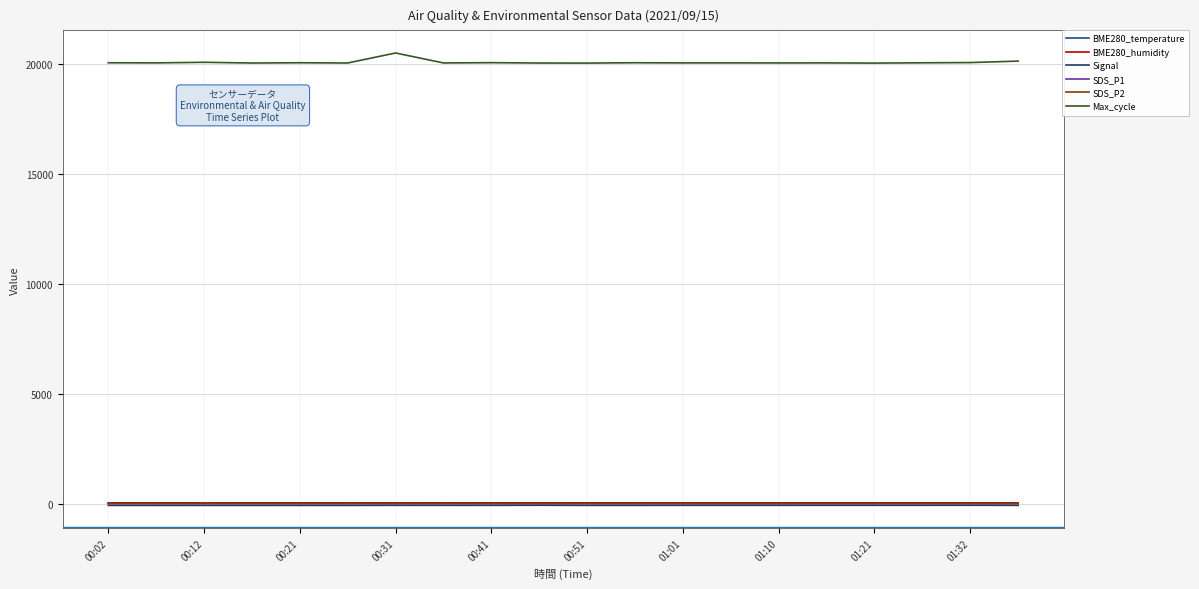

How many lines are shown in the chart?

6